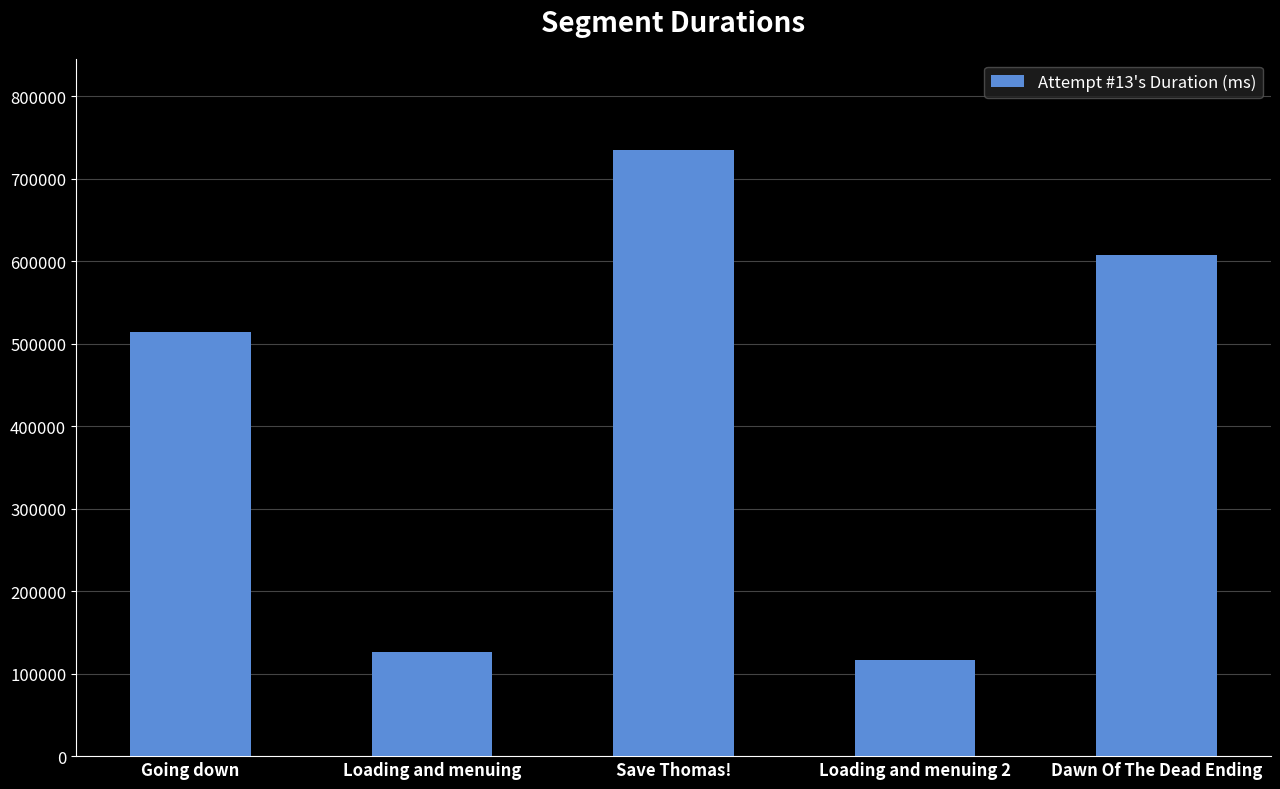

What is the sum of all values?

2100310